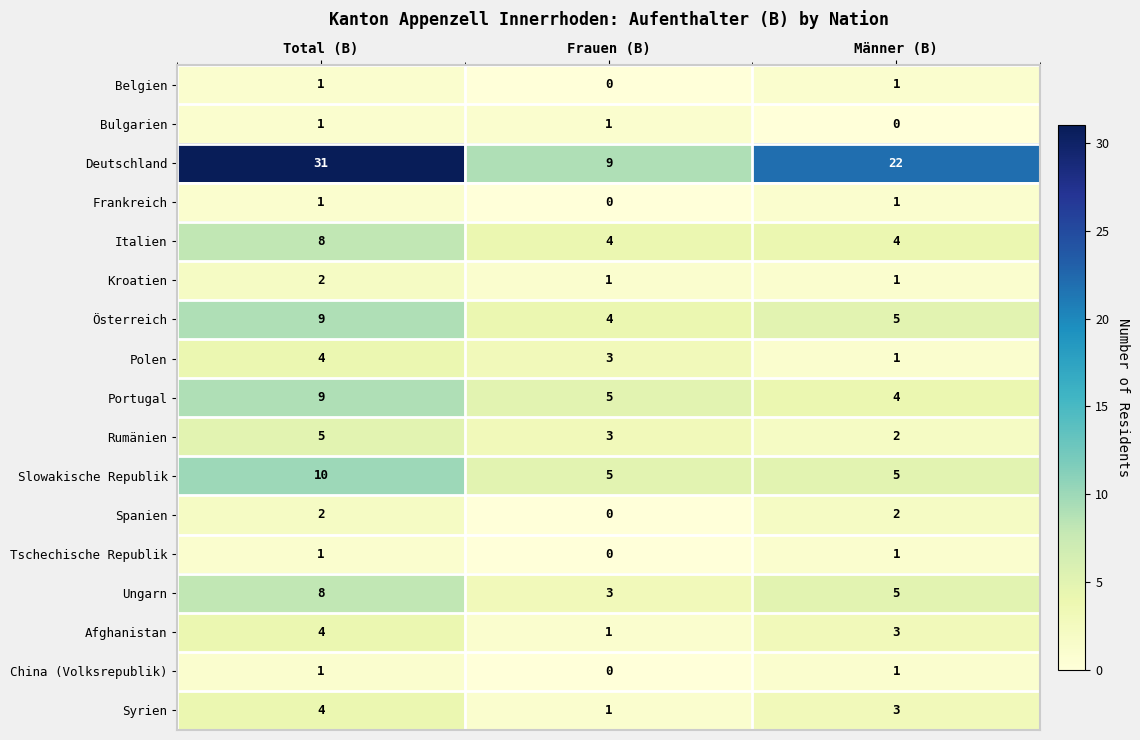

What is the difference between the highest and lowest values at Männer (B)?

22